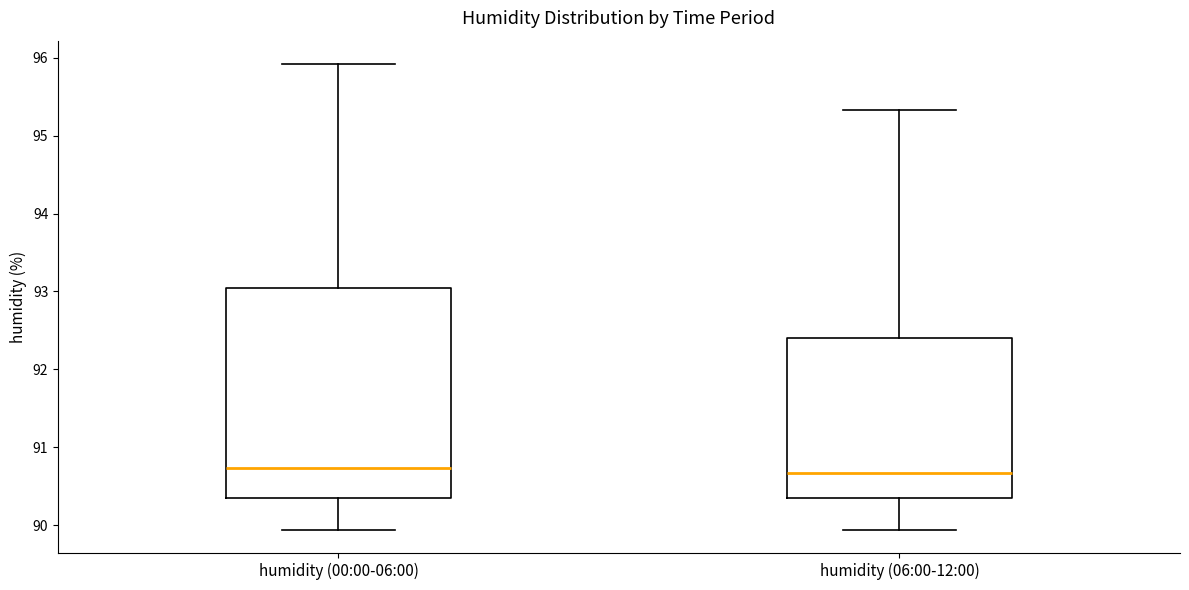

Reading left to right, transcribe this box plot: for each box, give where its median line is, the range the box spans, and where its two whiskers end, as read against the y-axis. The values are not printed on the chart, so give them approximately, as read against the axis.

humidity (00:00-06:00): median 90.7, box 90.3 to 93.0, whiskers 89.9 to 95.9
humidity (06:00-12:00): median 90.7, box 90.3 to 92.4, whiskers 89.9 to 95.3